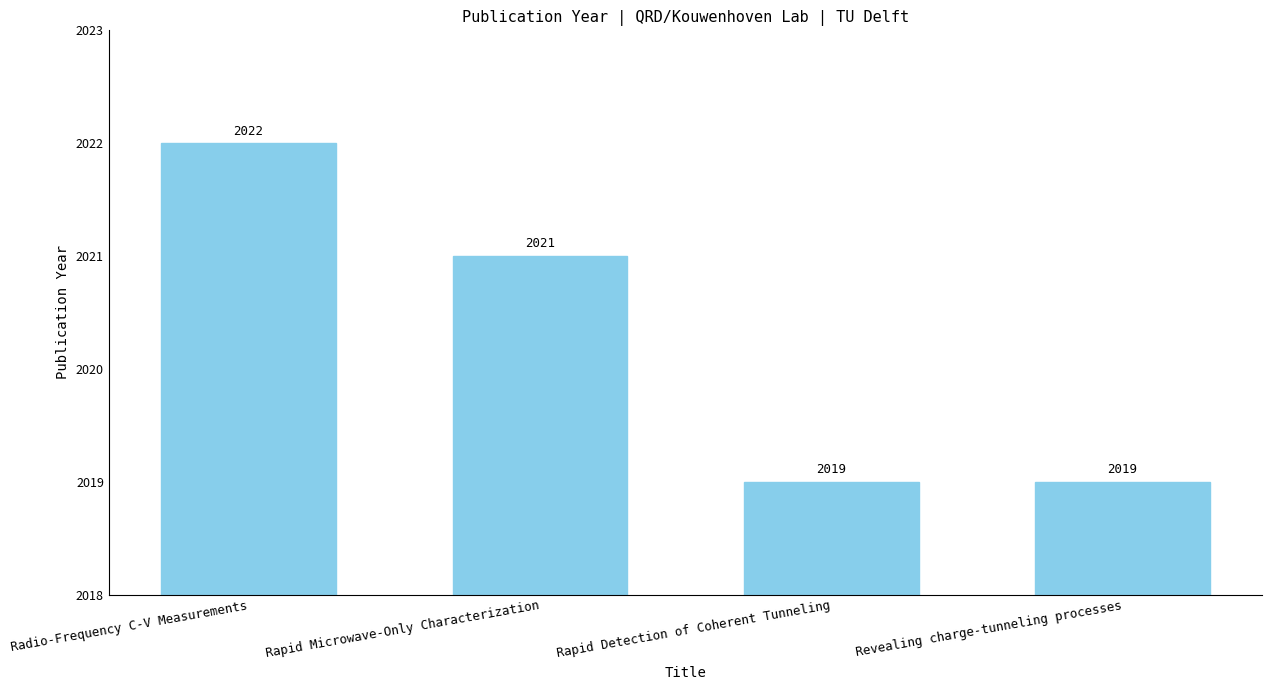

What is the change in value from Radio-Frequency C-V Measurements to Revealing charge-tunneling processes?

-3